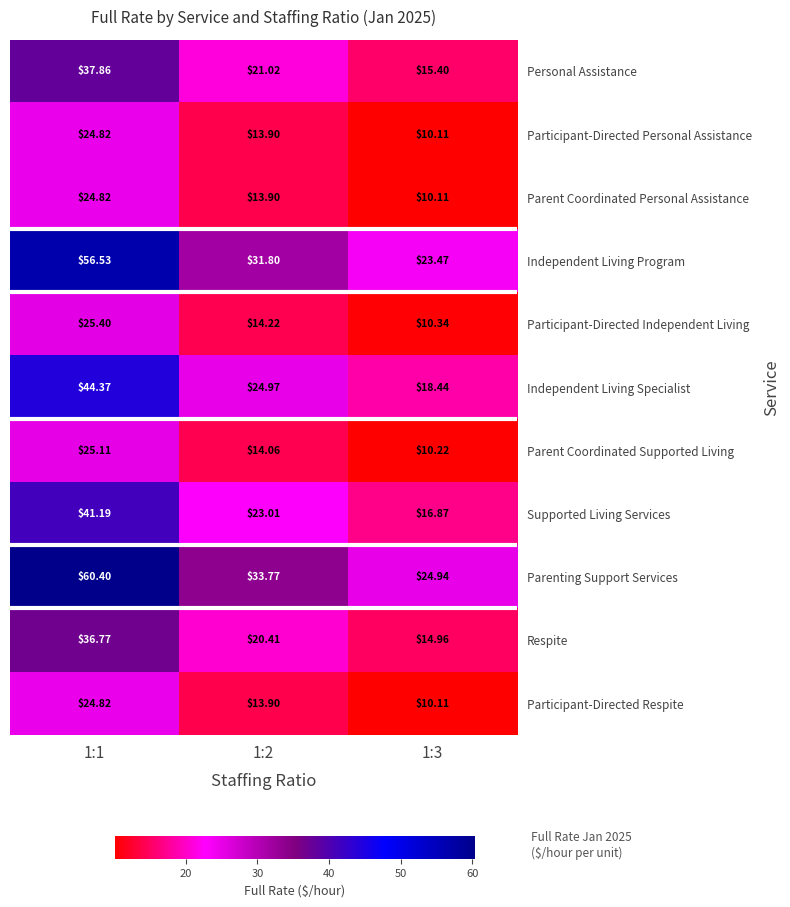

Which series has the largest total across all categories?

Parenting Support Services